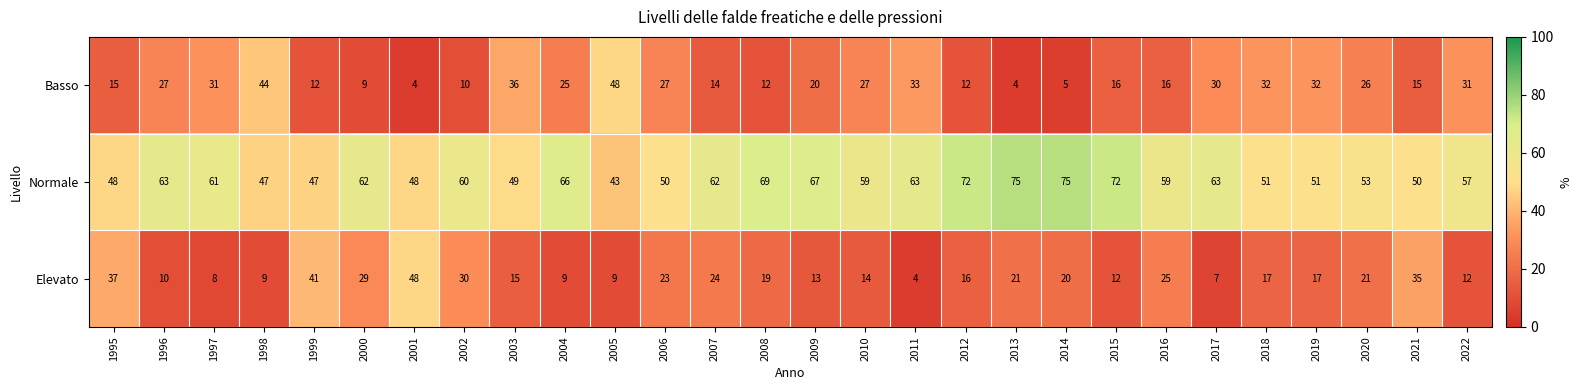

What is the minimum value shown in the chart?

4